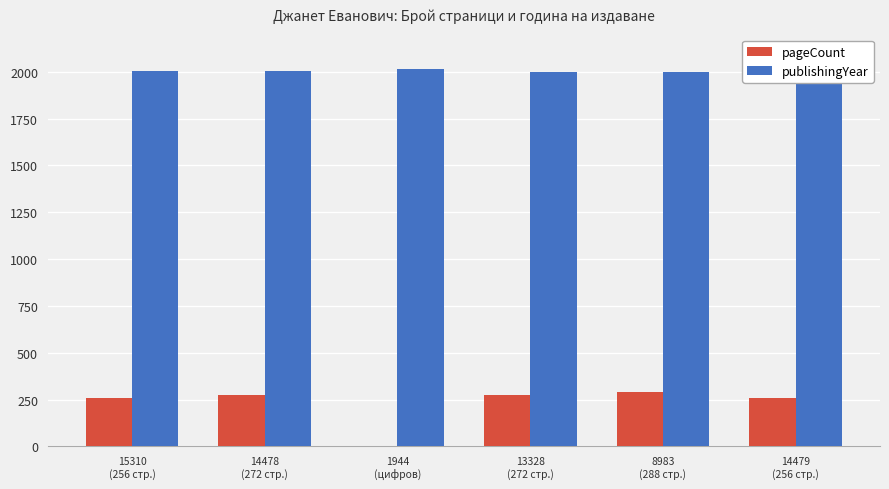

Count the number of categories in the chart.

6